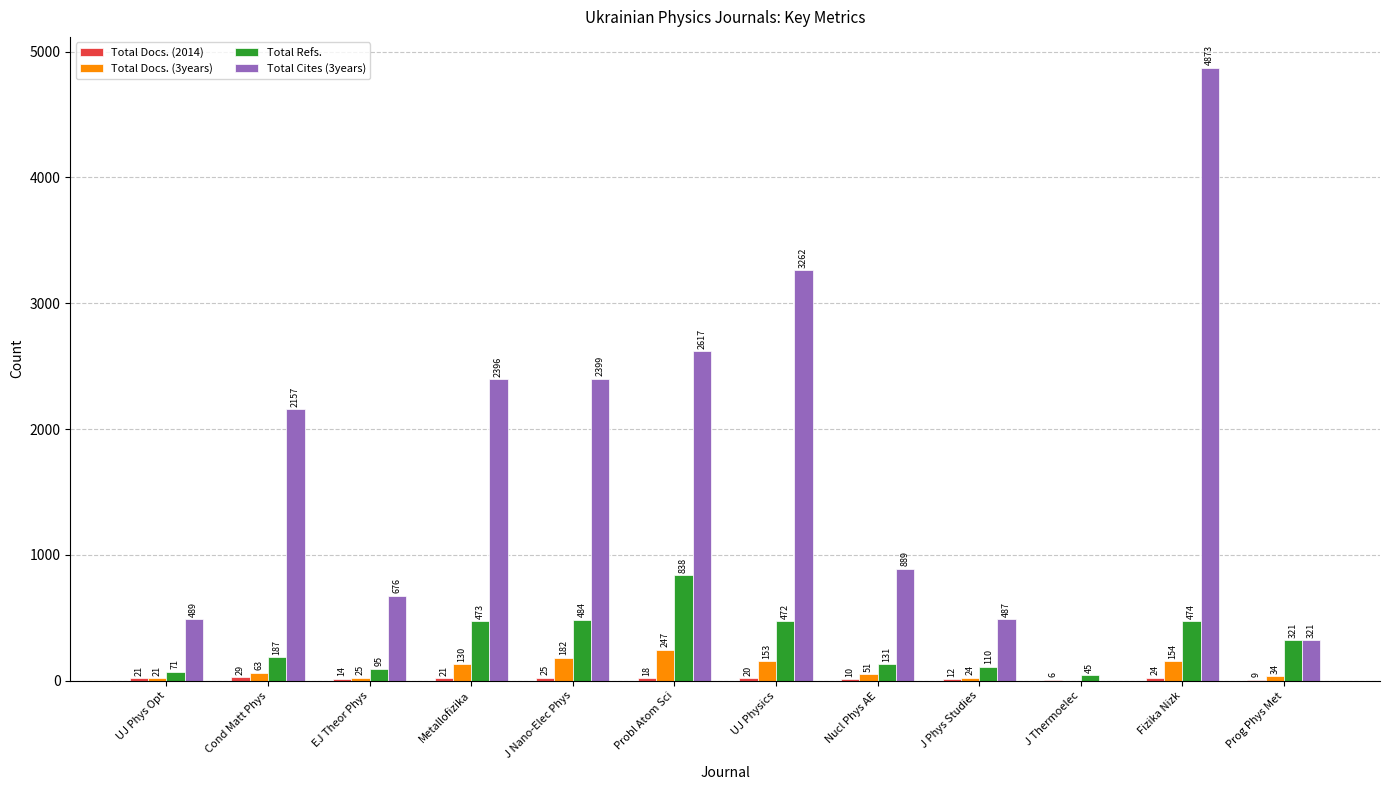

The value of Total Cites (3years) at EJ Theor Phys is 1046. True or false?

False